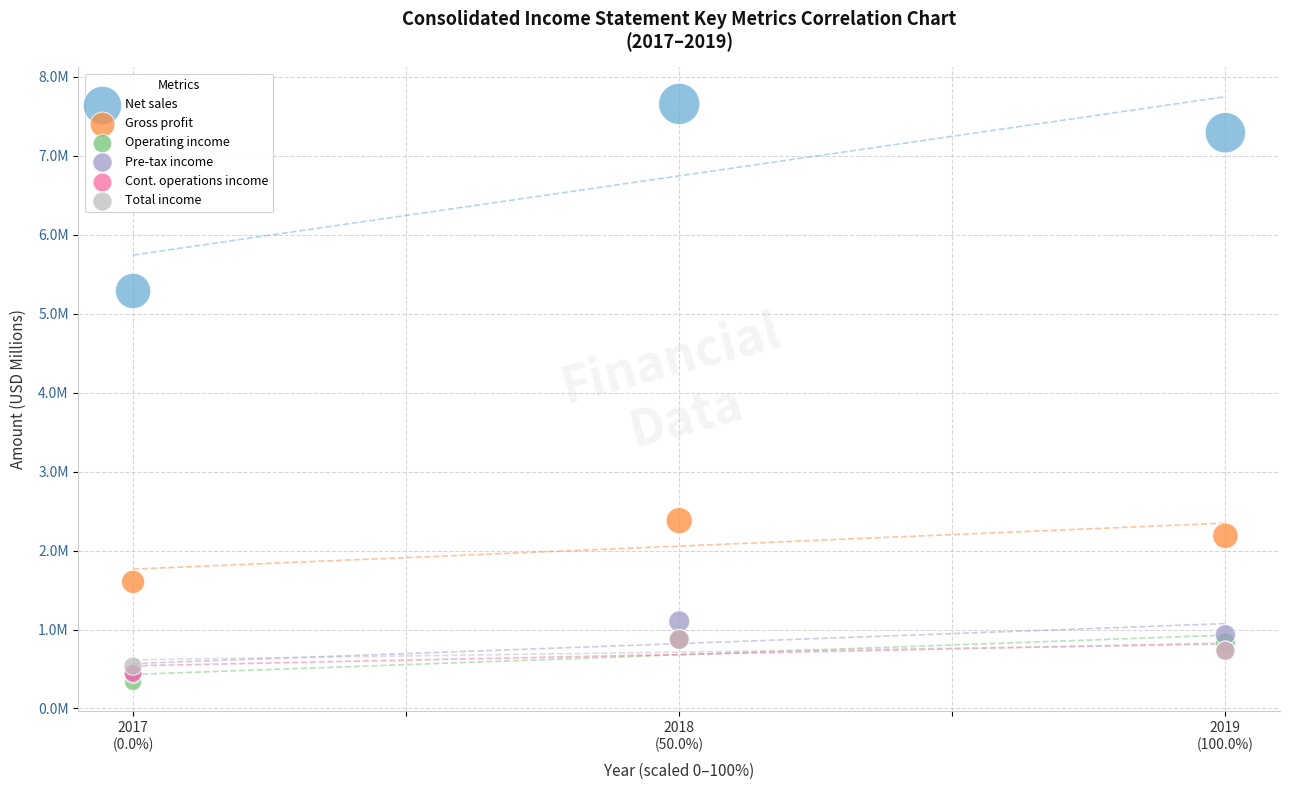

Which series has the largest Y range (max minus min)?

Net sales